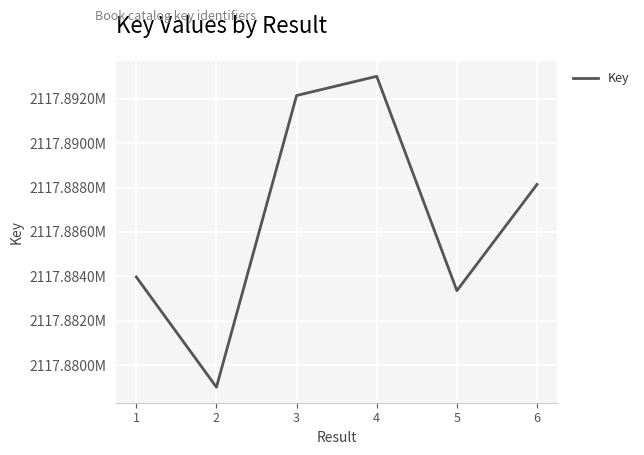

Does the chart have visible grid lines?

Yes